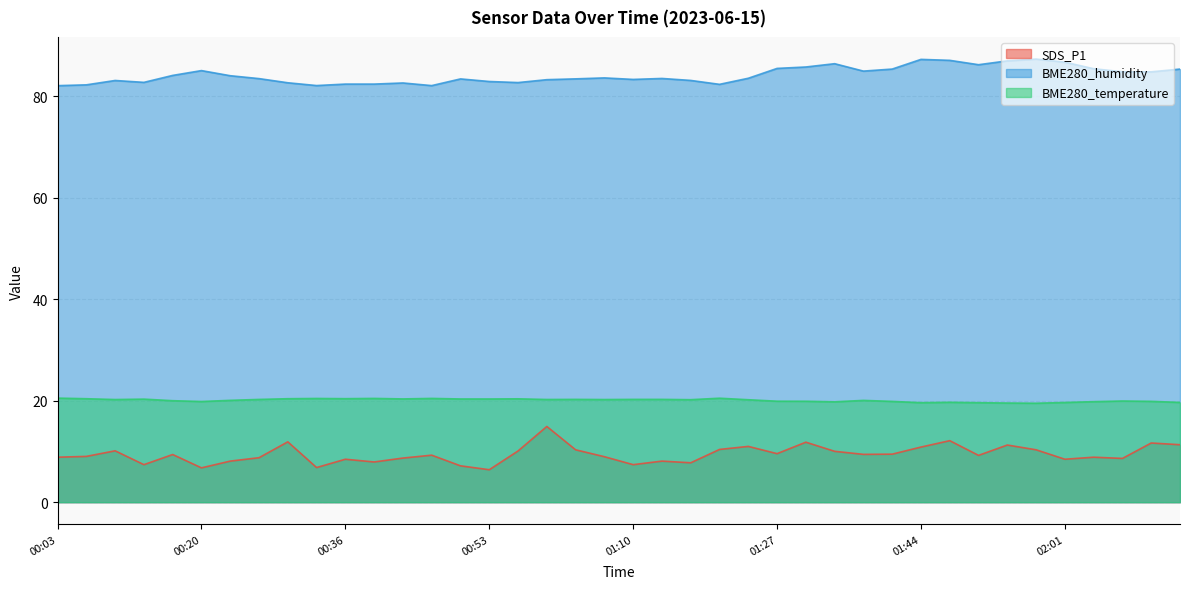

Where is the first local minimum for BME280_temperature?

00:09